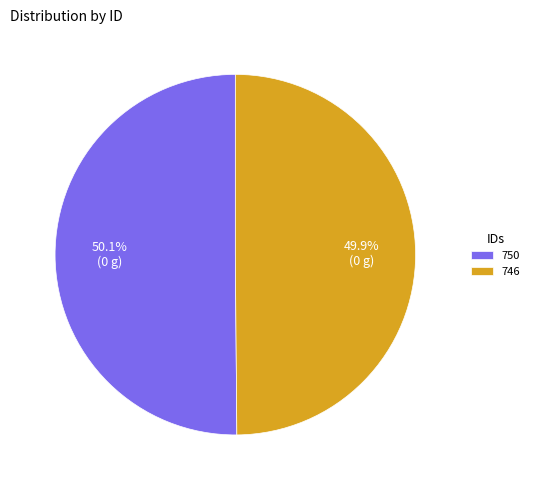

How many segments does this pie chart have?

2